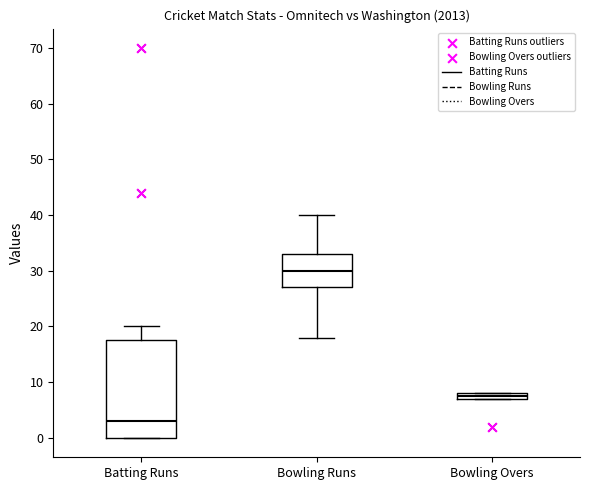

Comparing the boxes themselves (not the whiskers), which one is the tallest?

Batting Runs